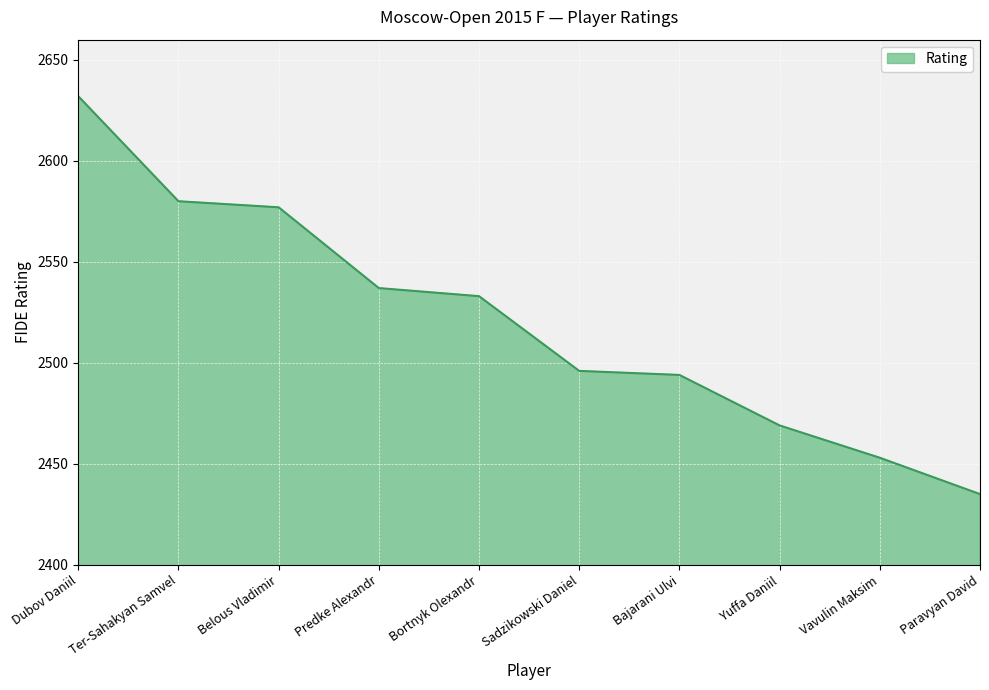

How many lines are shown in the chart?

1